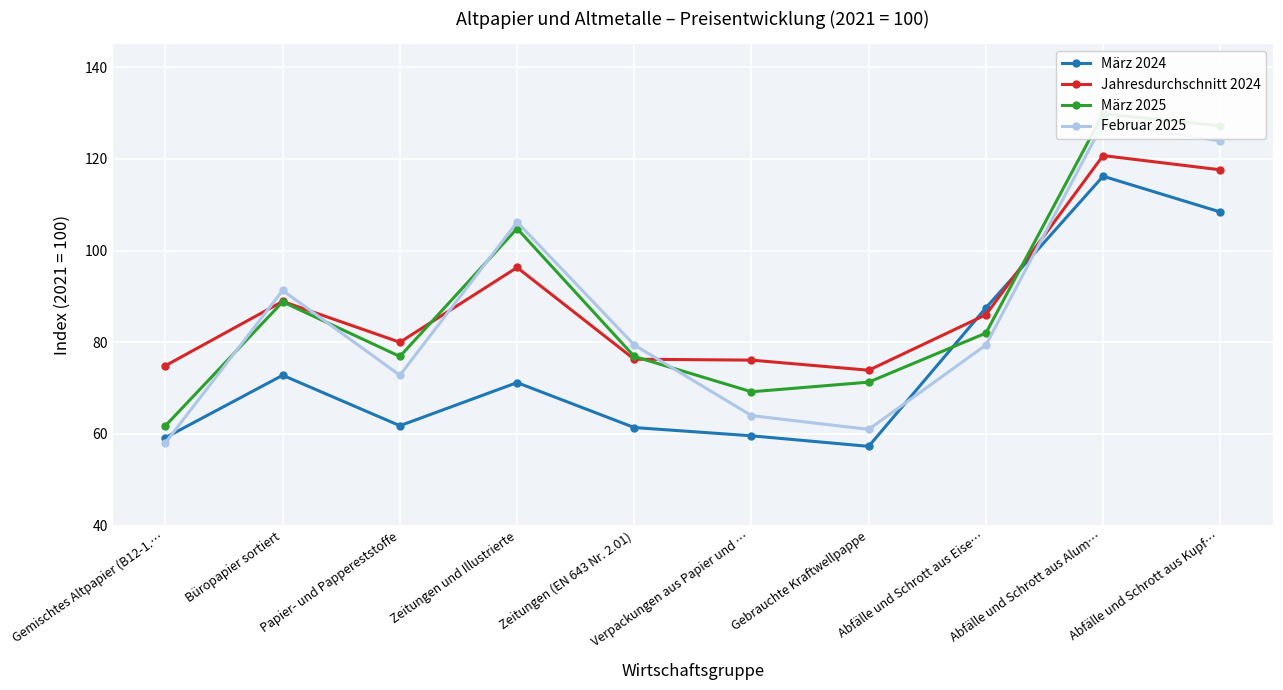

Between Gemischtes Altpapier (B12-1.… and Zeitungen und Illustrierte, which is larger?

Zeitungen und Illustrierte